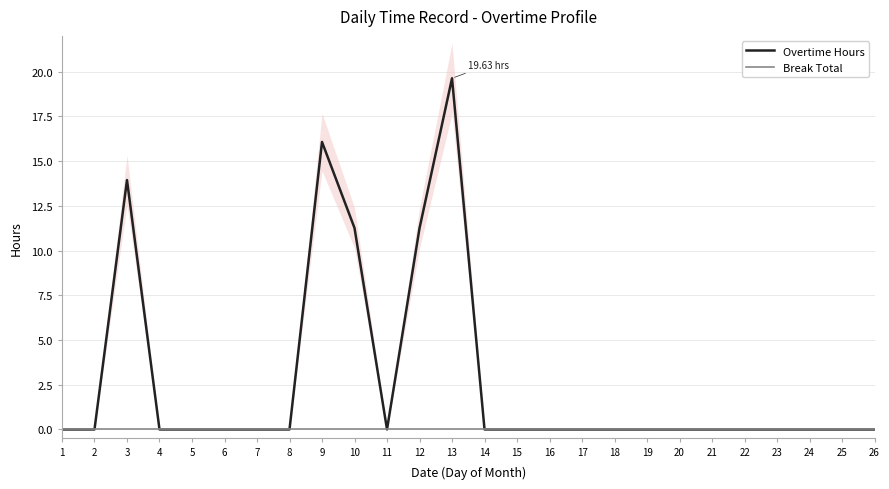

True or false: Overtime Hours and Break Total cross at least once.

False